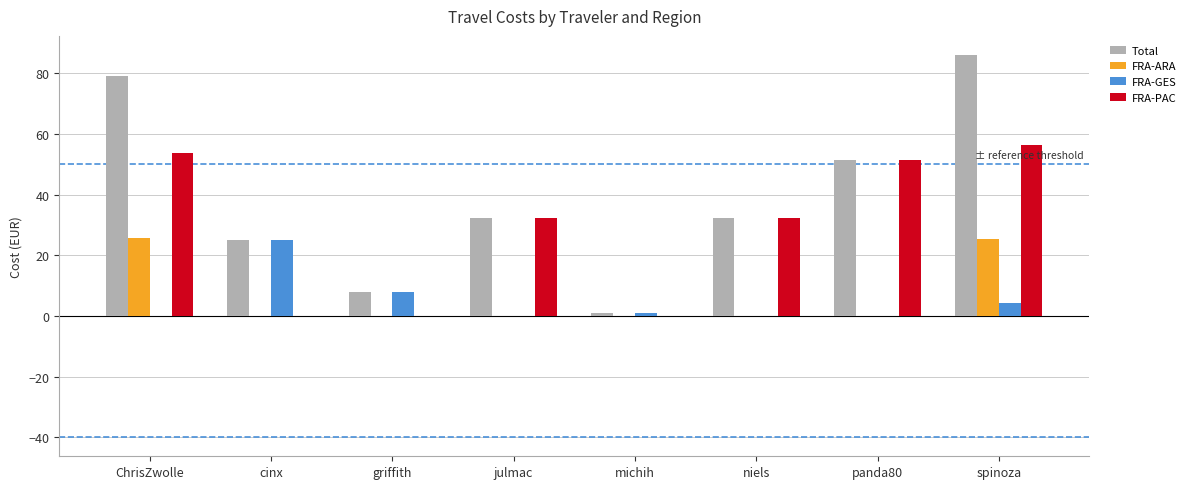

The value of FRA-ARA at griffith is -9.1. True or false?

False